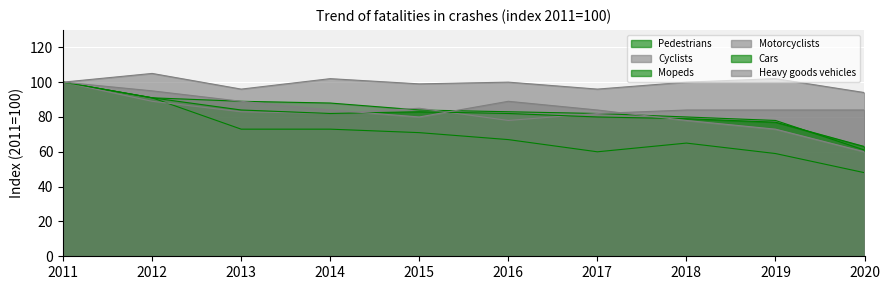

How many data points in Cars are above 82?

4